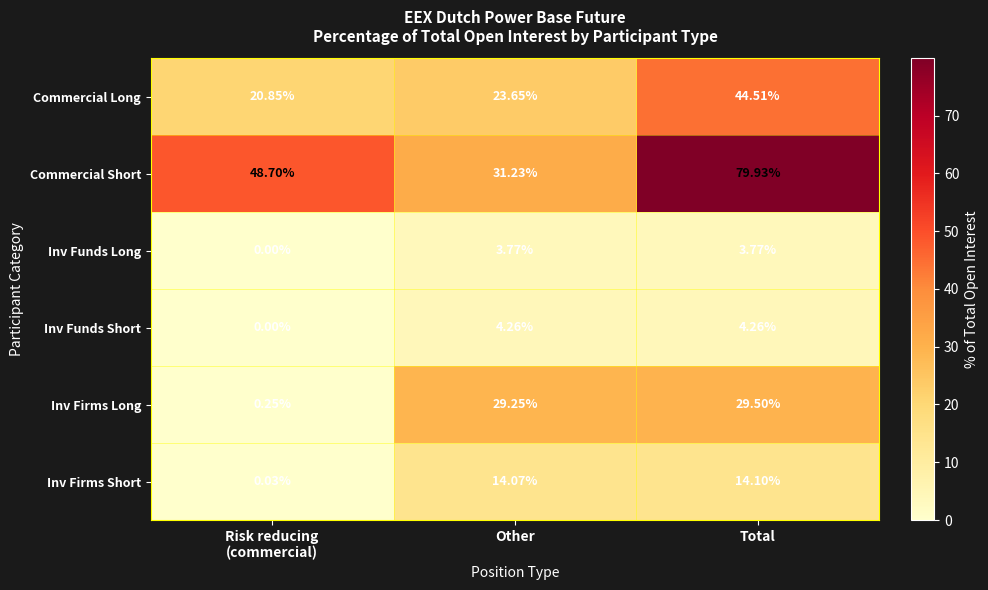

How many distinct data groups are displayed?

6